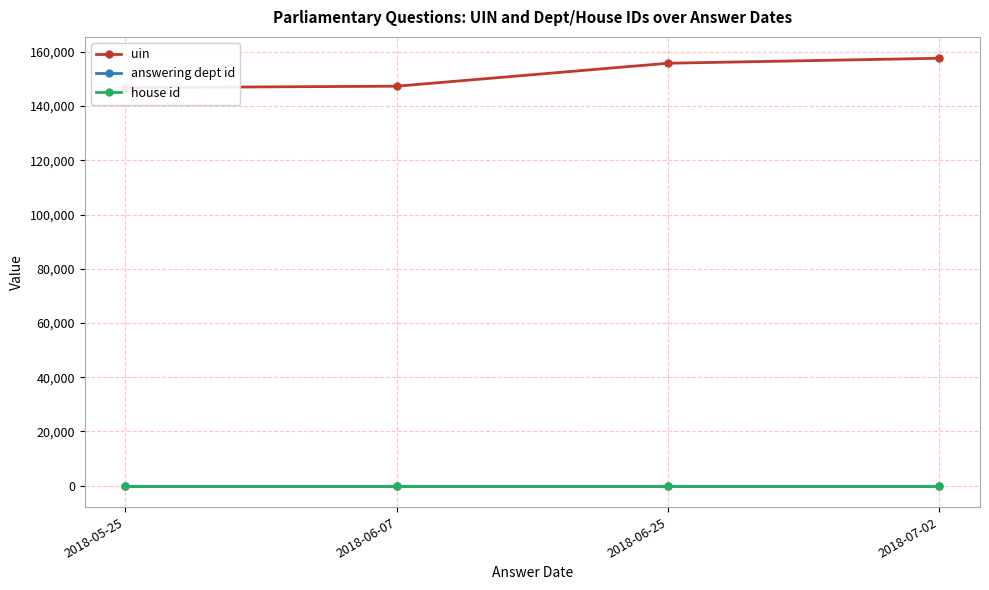

At which category is the sum across all series the highest?

2018-07-02